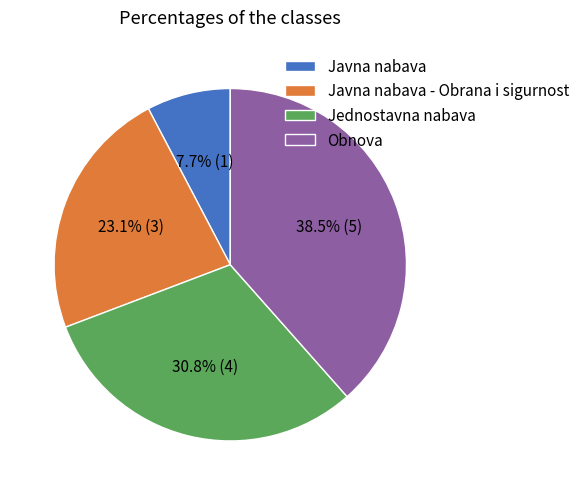

How many slices are in this pie chart?

4